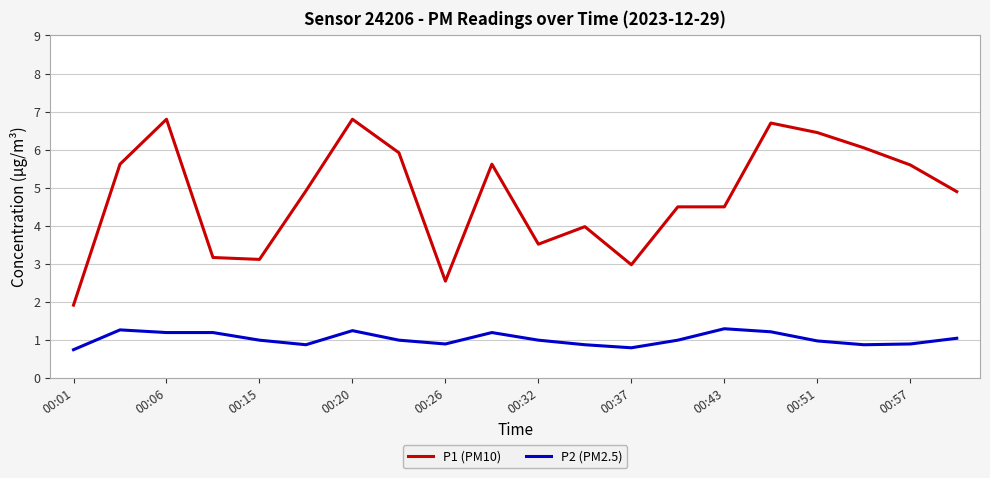

Rank the series by their average value, from lowest to highest.

P2 (PM2.5), P1 (PM10)